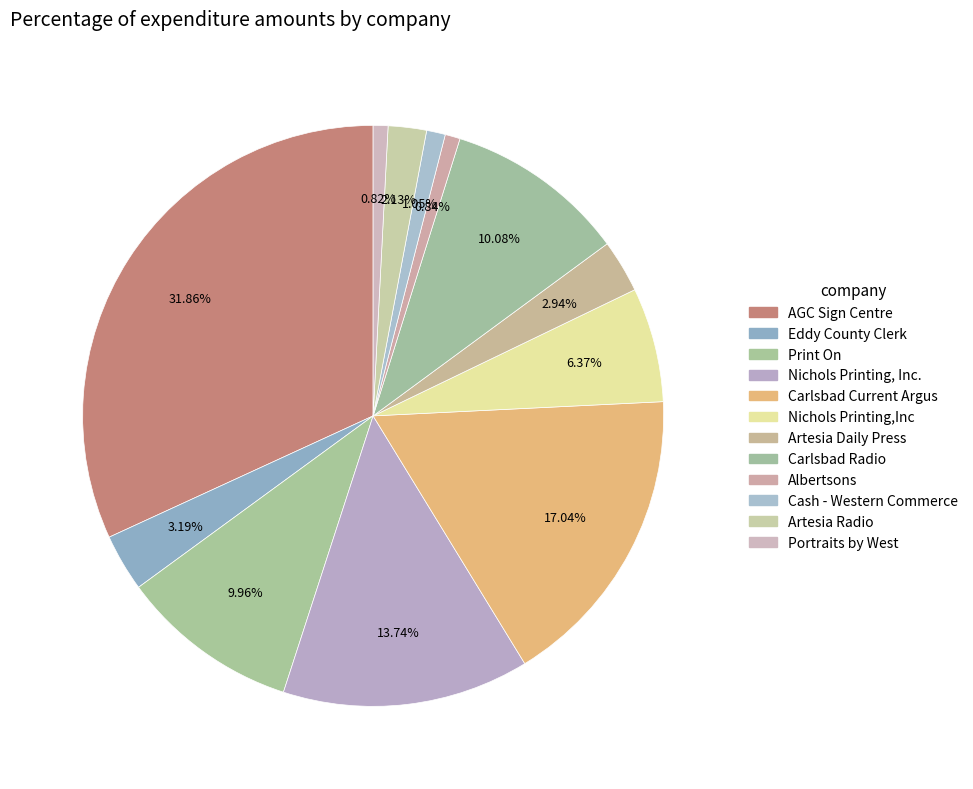

Is there a majority slice in this chart?

No